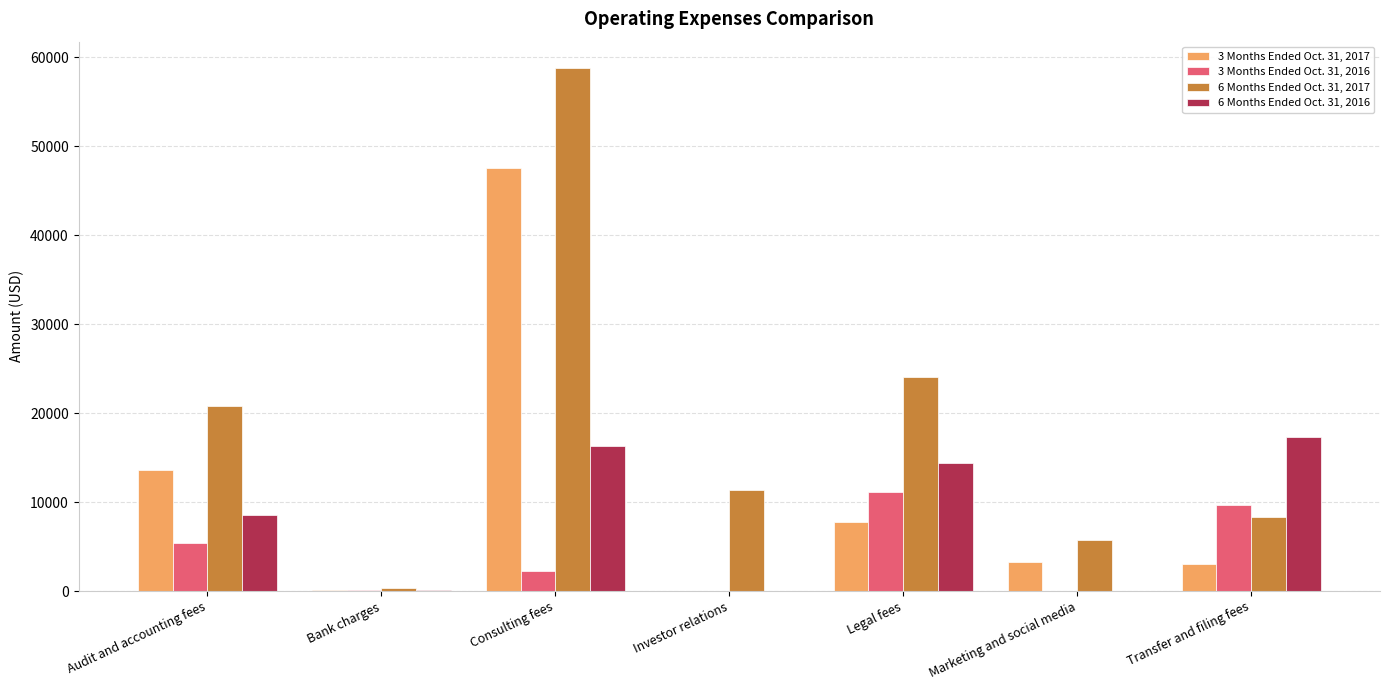

What is the maximum value shown in the chart?

58789